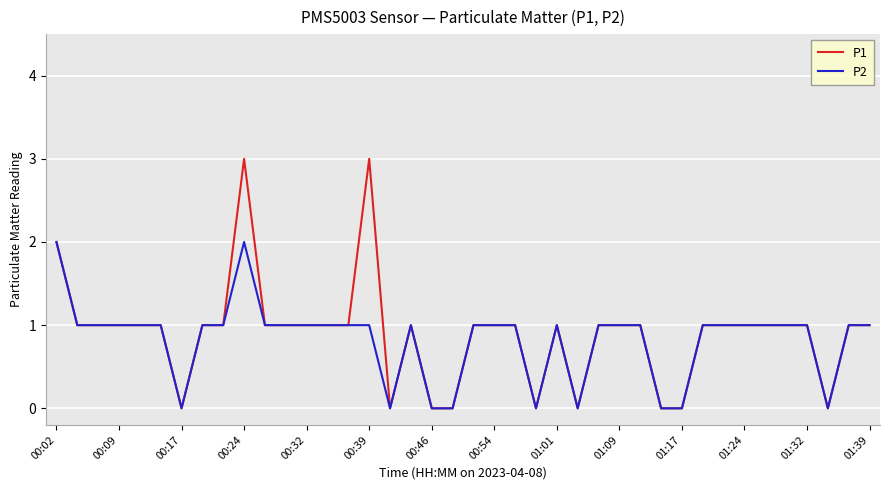

What is the difference between the second highest and second lowest values in the P2 series?

2